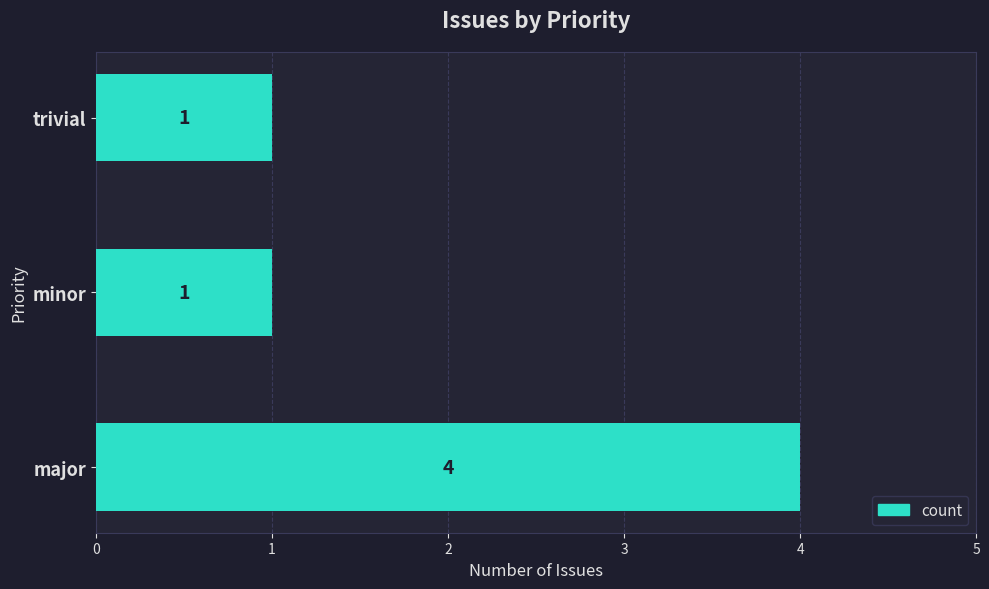

Approximately how many times larger is the value at trivial compared to minor?

1.0